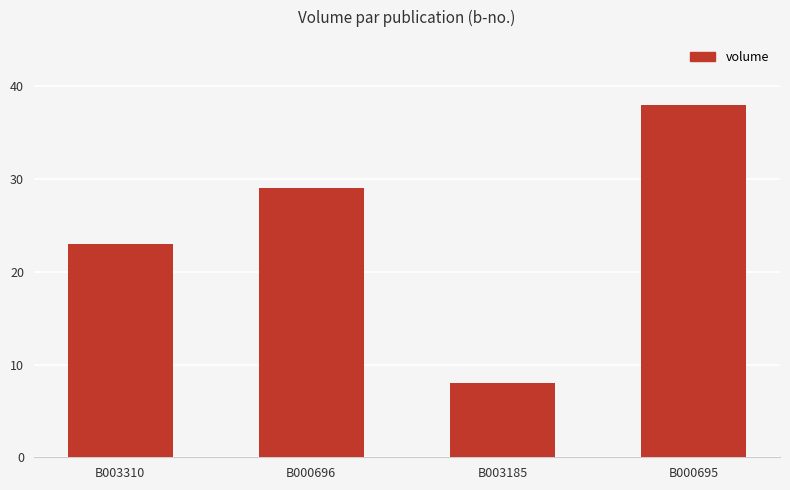

List the labels in order of value, largest first.

B000695, B000696, B003310, B003185